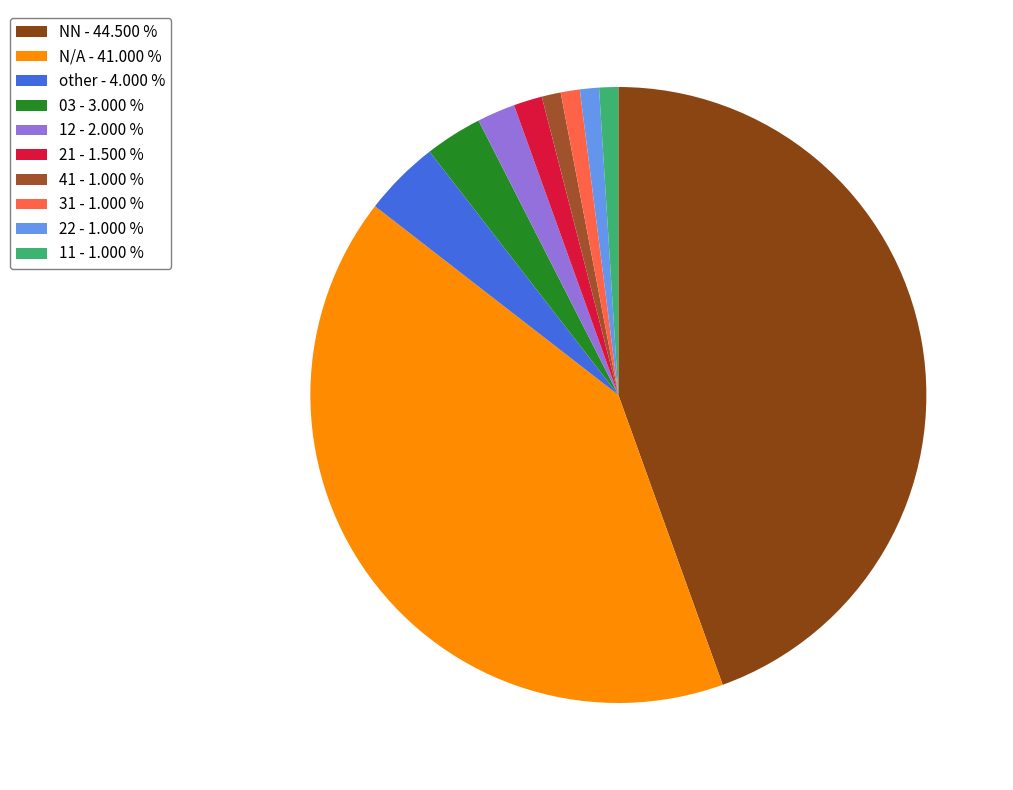

What is the largest slice in the pie chart?

NN - 44.500 %